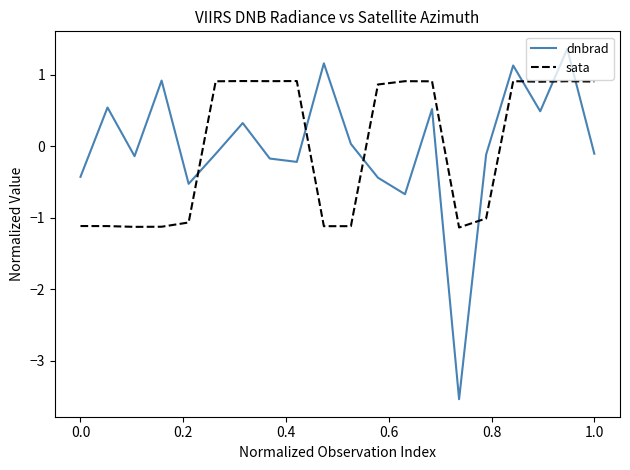

Which series has the widest spread of values?

dnbrad